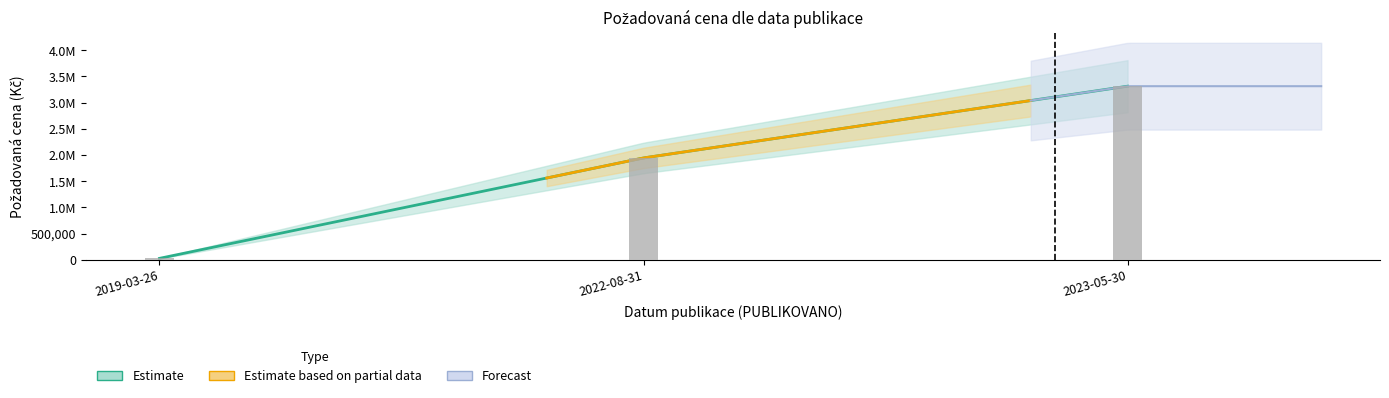

What is the label of the 3rd bar from the left?

2023-05-30